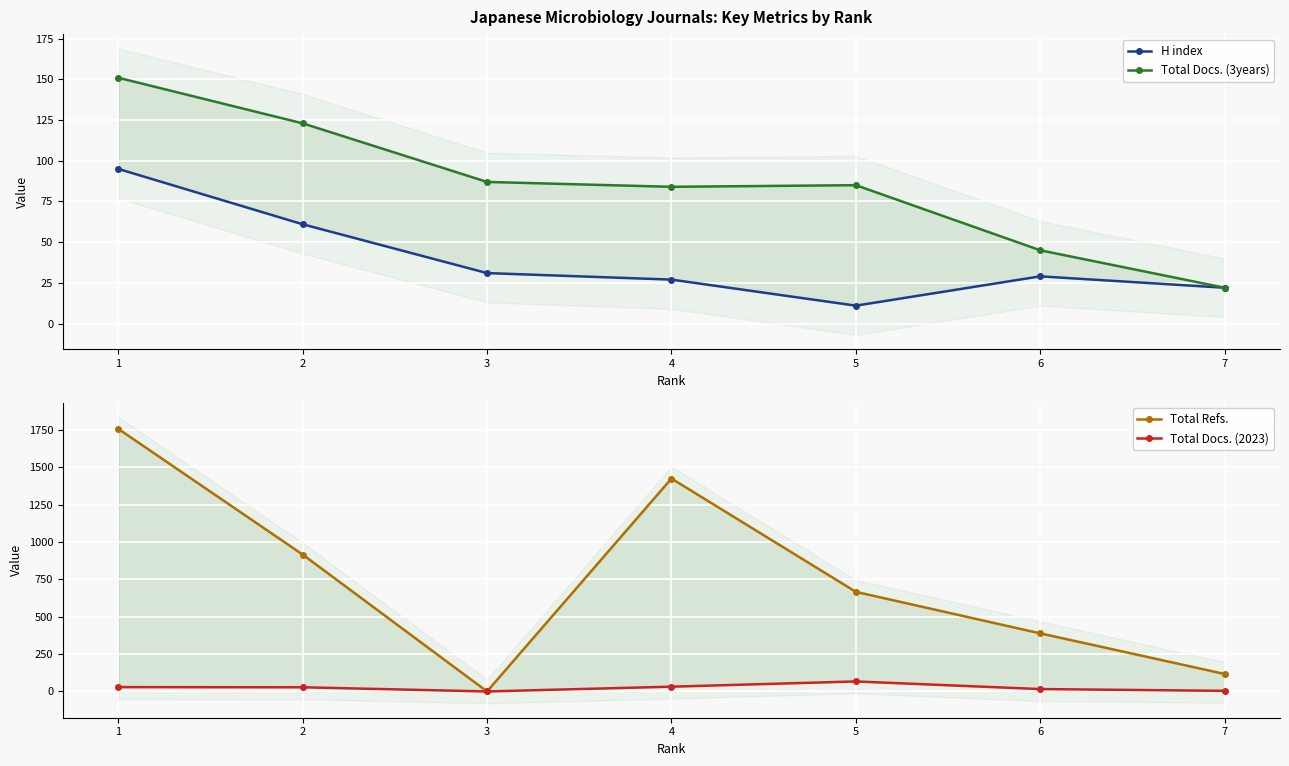

Count the number of categories in the chart.

7